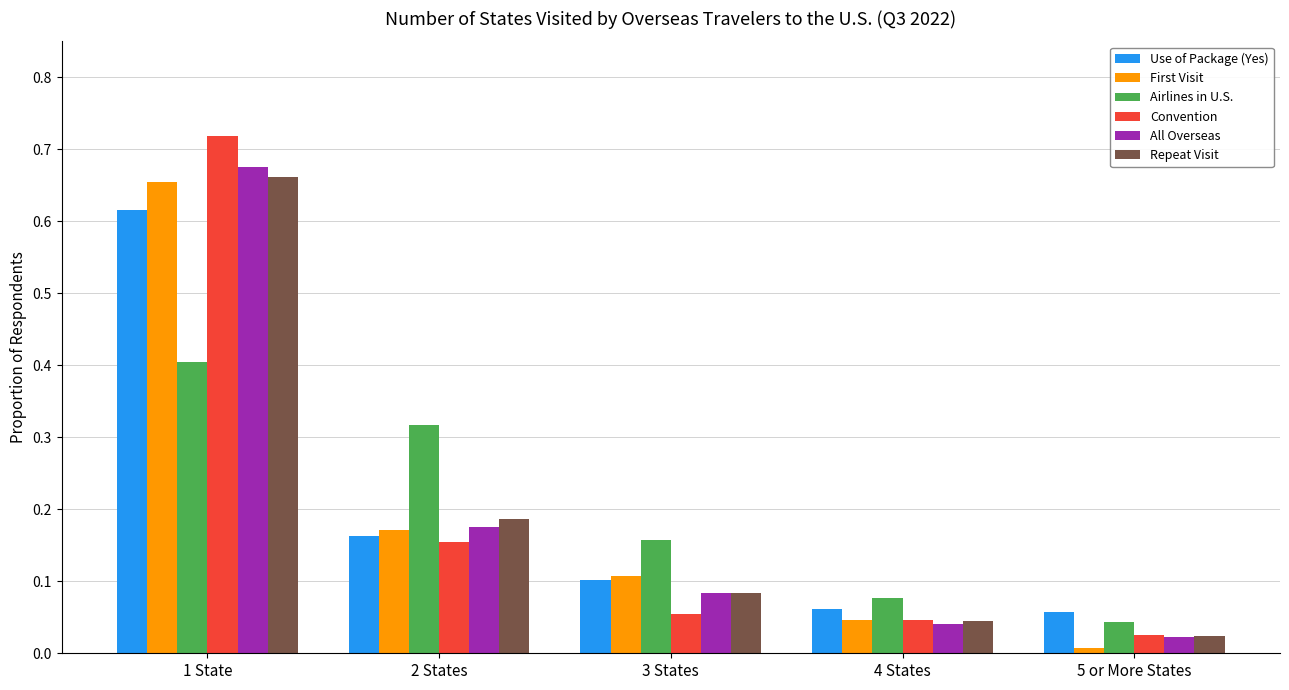

Are the bars grouped side by side (vs. stacked)?

Yes